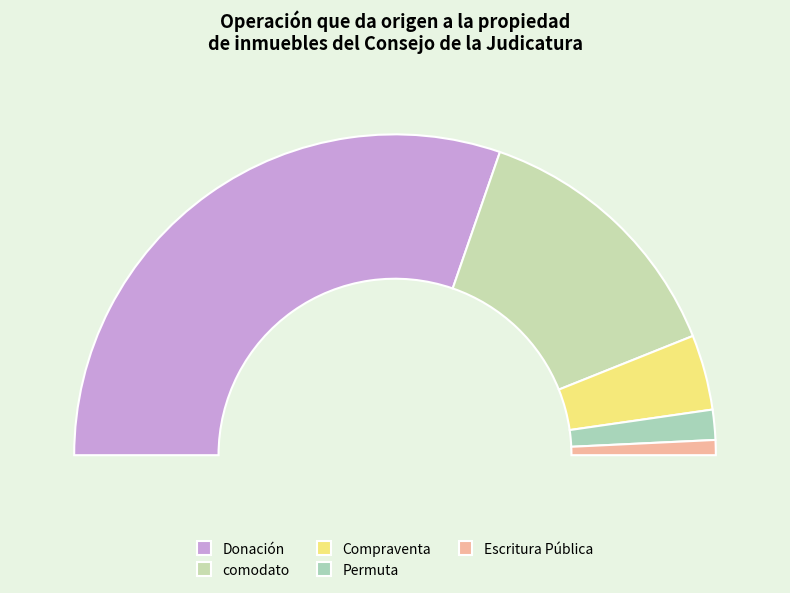

To the nearest percent, what is the difference between the largest and smallest slice percentages?

59%